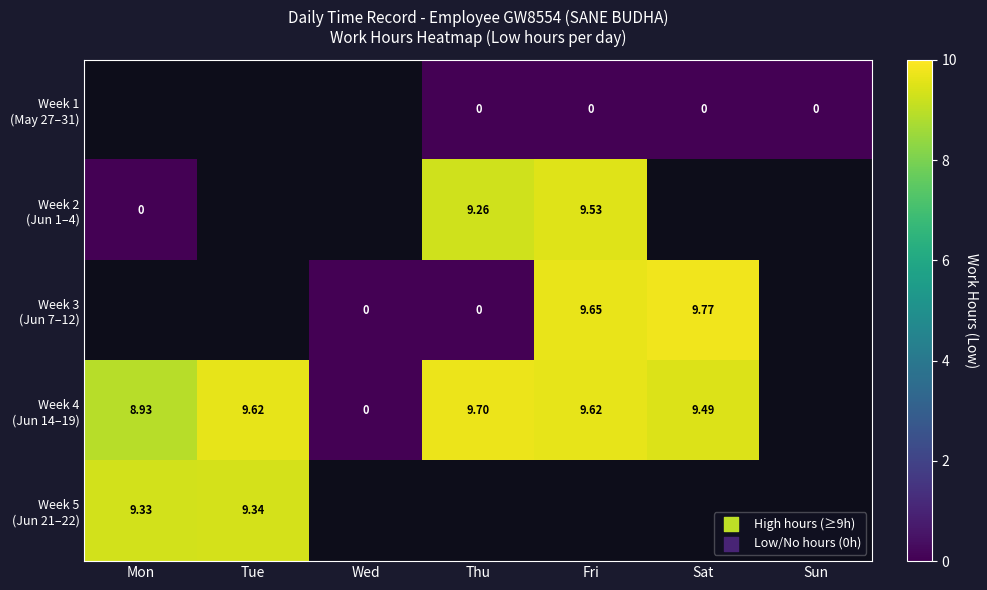

Between Wed and Sun, which is larger?

Sun